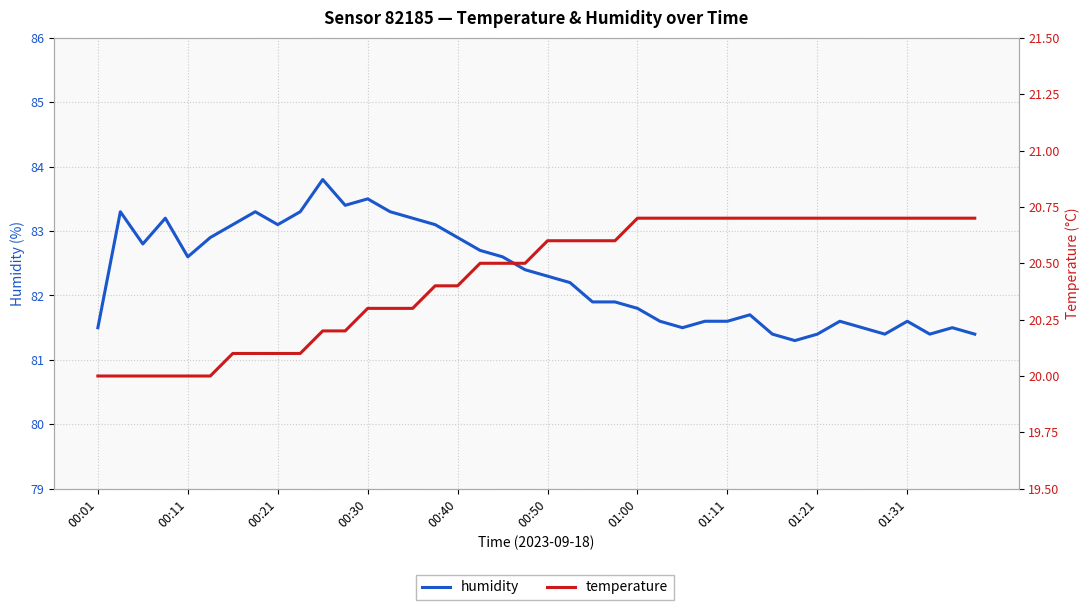

Reading left to right, what are all the values shown in this chart?

humidity: 81.5	83.3	82.8	83.2	82.6	82.9	83.1	83.3	83.1	83.3	83.8	83.4	83.5	83.3	83.2	83.1	82.9	82.7	82.6	82.4	82.3	82.2	81.9	81.9	81.8	81.6	81.5	81.6	81.6	81.7	81.4	81.3	81.4	81.6	81.5	81.4	81.6	81.4	81.5	81.4
temperature: 20.0	20.0	20.0	20.0	20.0	20.0	20.1	20.1	20.1	20.1	20.2	20.2	20.3	20.3	20.3	20.4	20.4	20.5	20.5	20.5	20.6	20.6	20.6	20.6	20.7	20.7	20.7	20.7	20.7	20.7	20.7	20.7	20.7	20.7	20.7	20.7	20.7	20.7	20.7	20.7